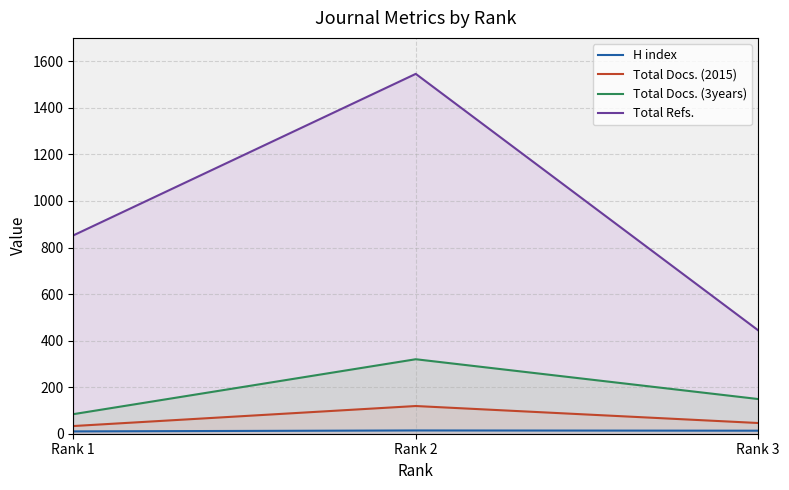

Where is Total Docs. (3years) nearest to the value 202?

Rank 3